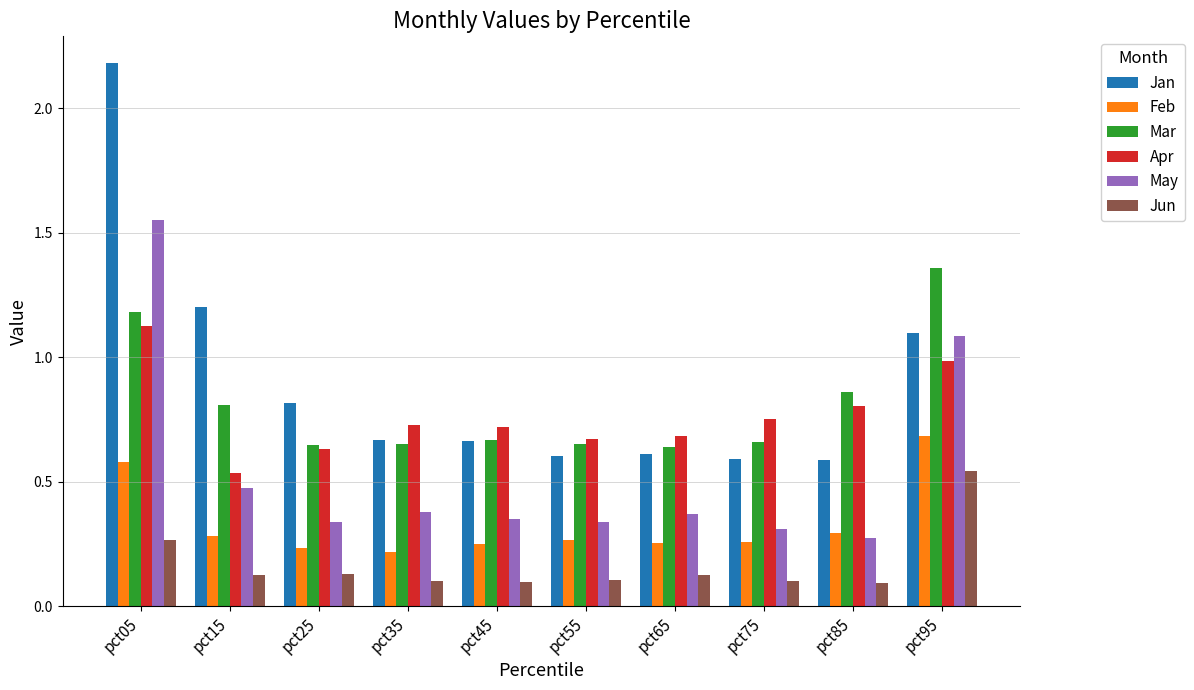

At which category is the sum across all series the highest?

pct05